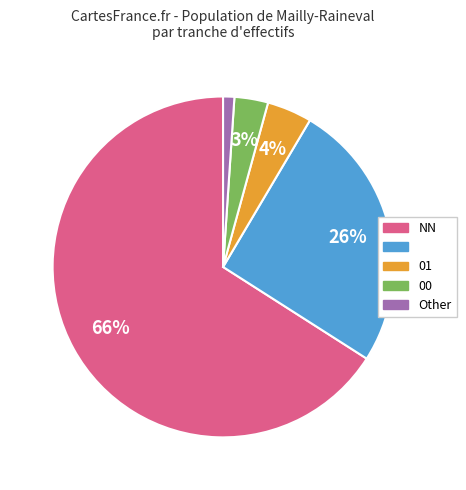

To the nearest percent, what is the average slice percentage?

20%